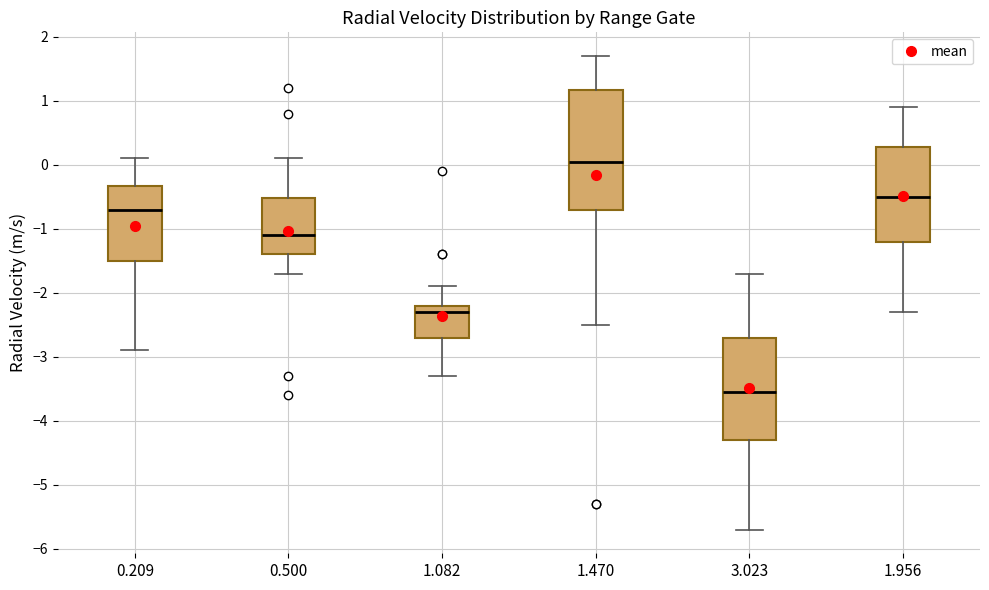

Which box has the lowest median line?

3.023